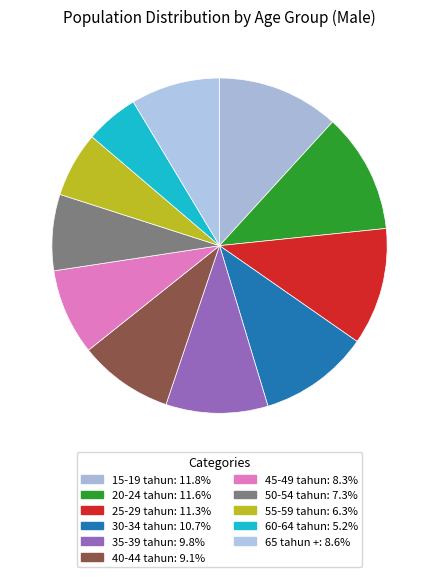

How many segments does this pie chart have?

11